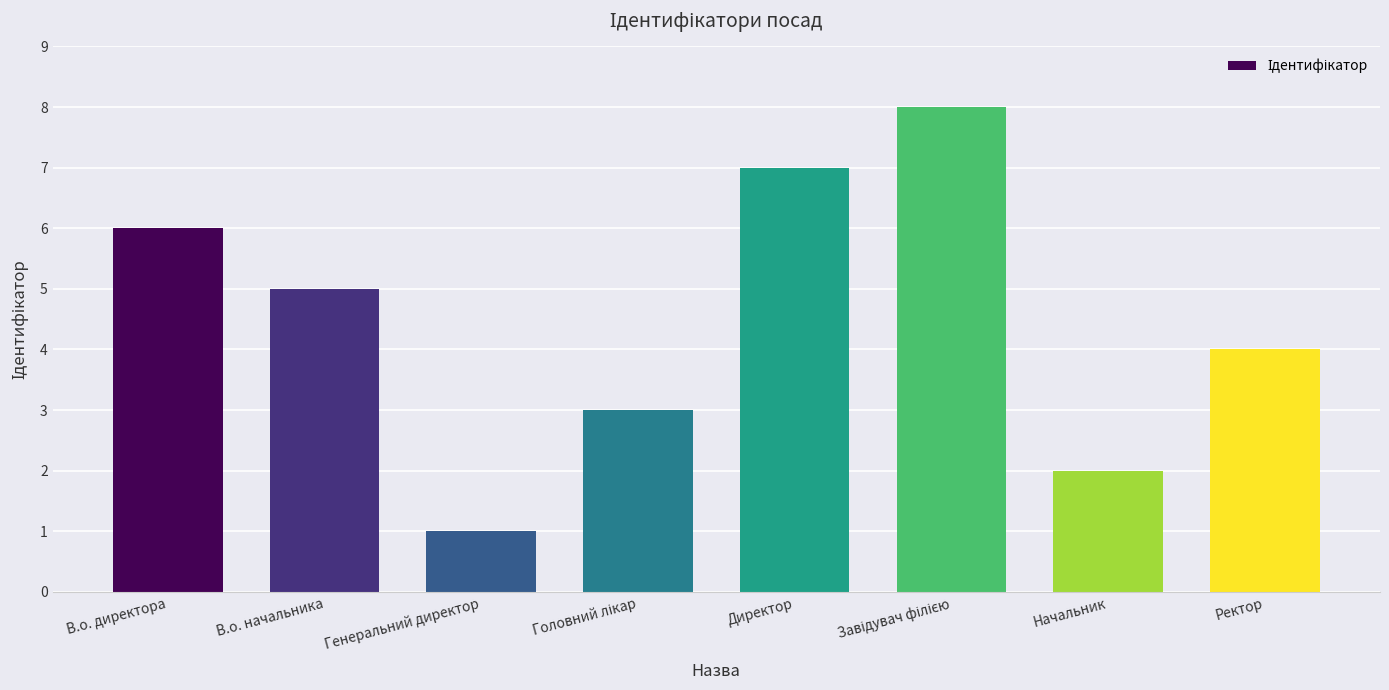

Reading left to right, extract all data points from this chart.

6	5	1	3	7	8	2	4